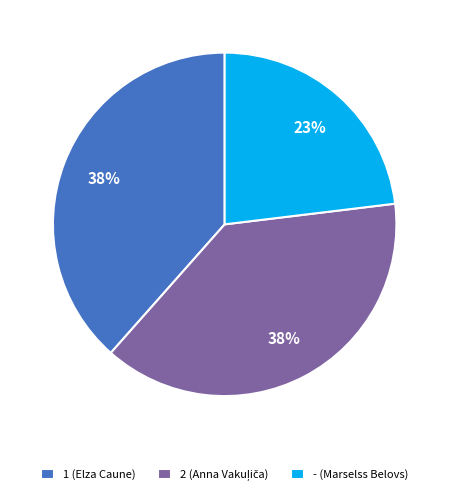

To the nearest percent, what percentage of the pie is - (Marselss Belovs)?

23%